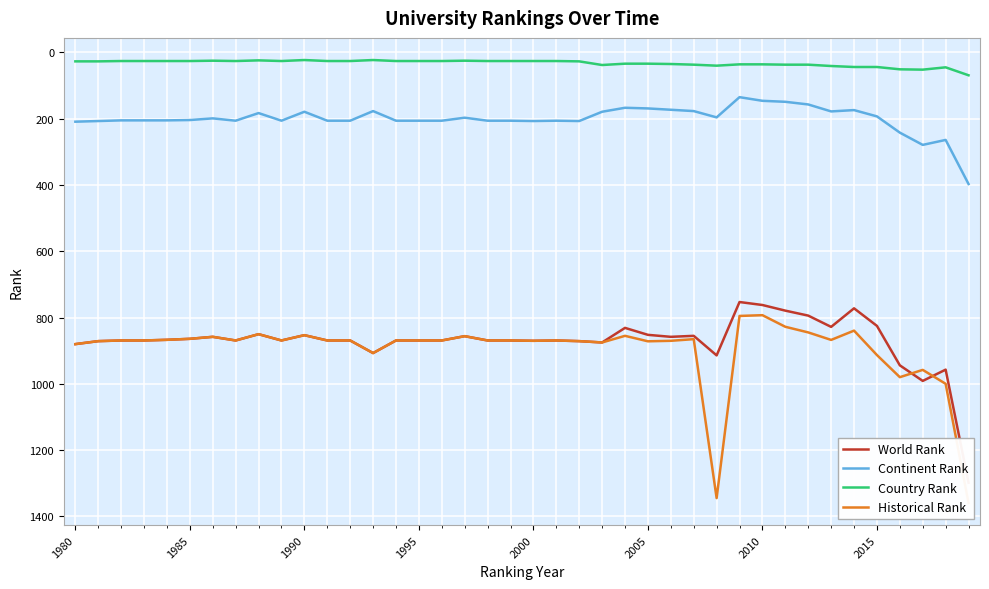

Rank the series by their maximum value, from highest to lowest.

Historical Rank, World Rank, Continent Rank, Country Rank